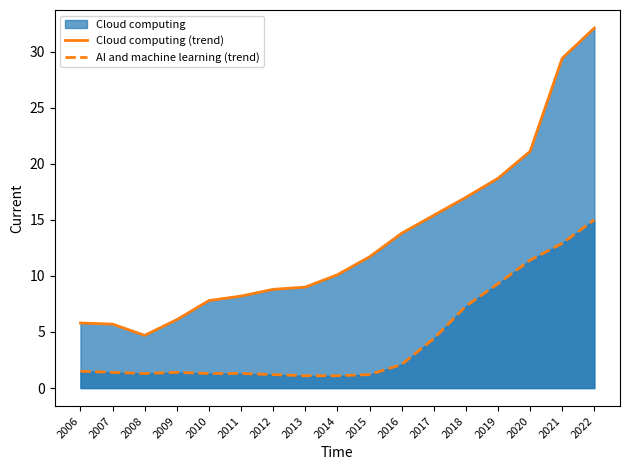

True or false: AI and machine learning (trend) and Cloud computing (trend) intersect in this chart.

False